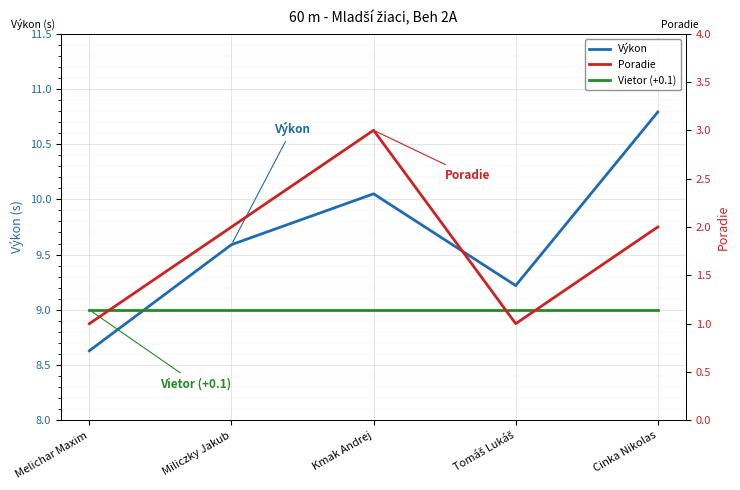

How many interior local peaks does the Poradie series have?

1